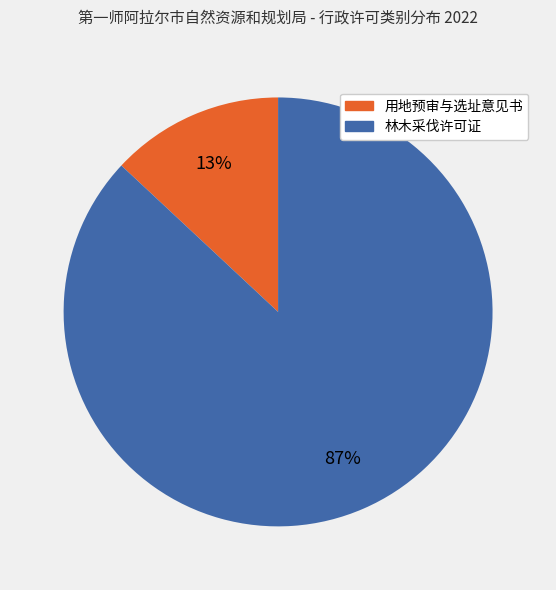

What percentage is the 用地预审与选址意见书 slice, to the nearest percent?

13%